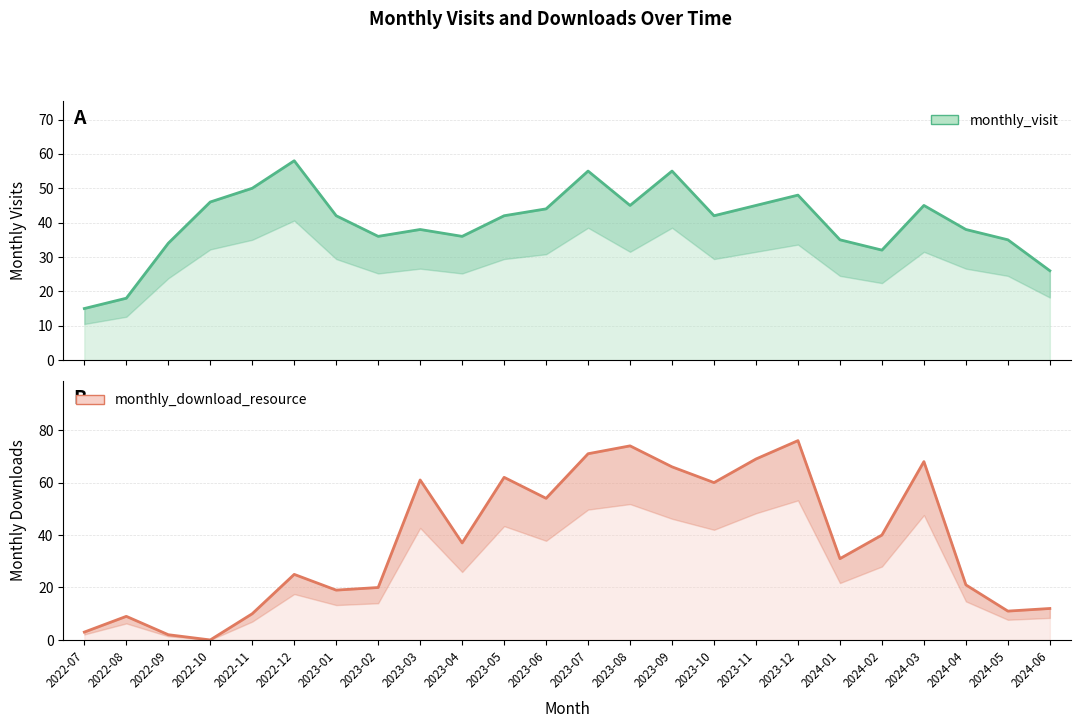

How many data points in monthly_visit are less than 42?

11